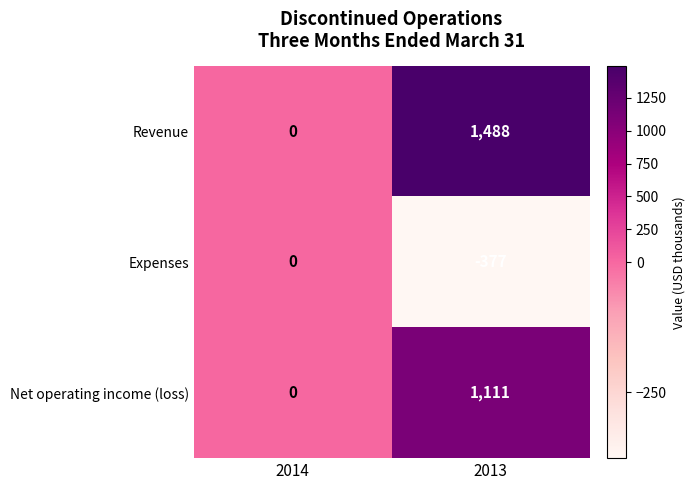

Which label corresponds to the smallest value in the chart?

2013